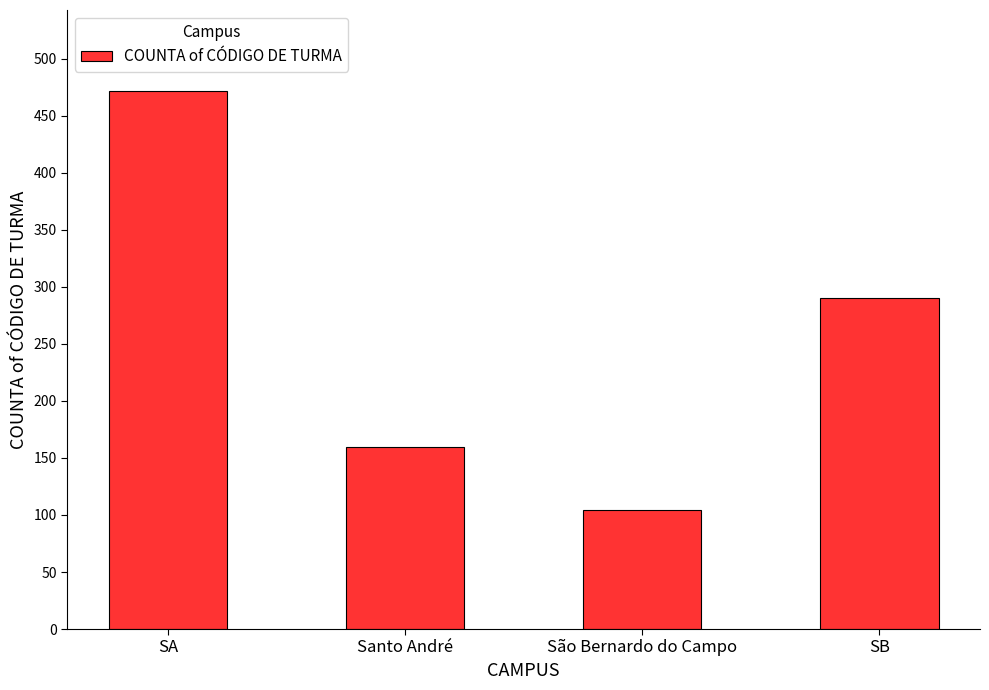

Is it true that the value at SA is 282?

False